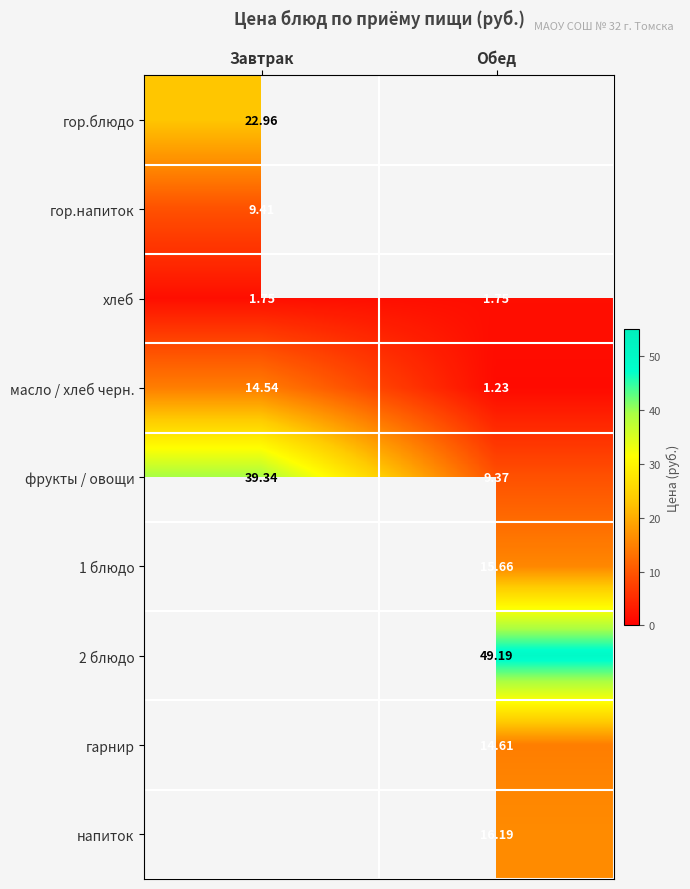

Which category has the lowest value across all series?

Обед